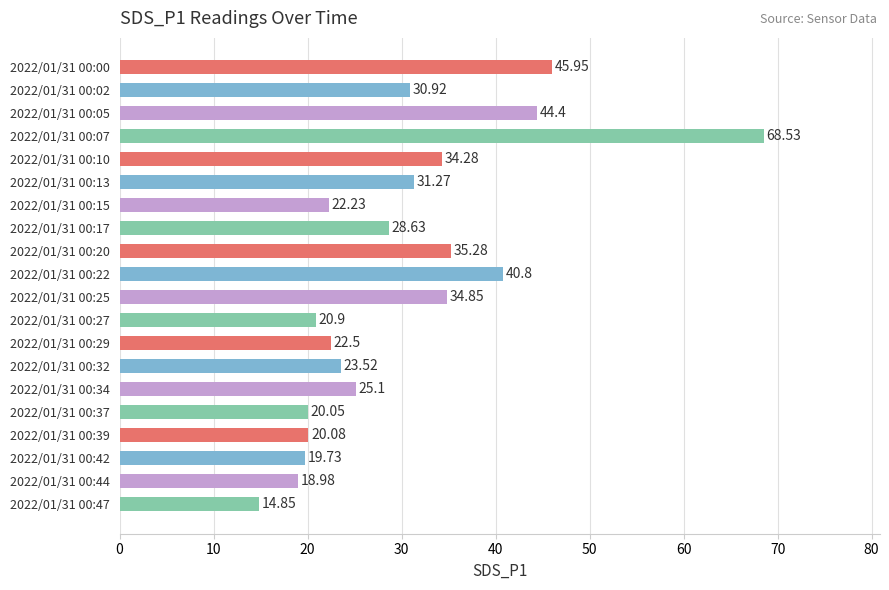

What is the ratio of the value at 2022/01/31 00:42 to the value at 2022/01/31 00:39?

1.0